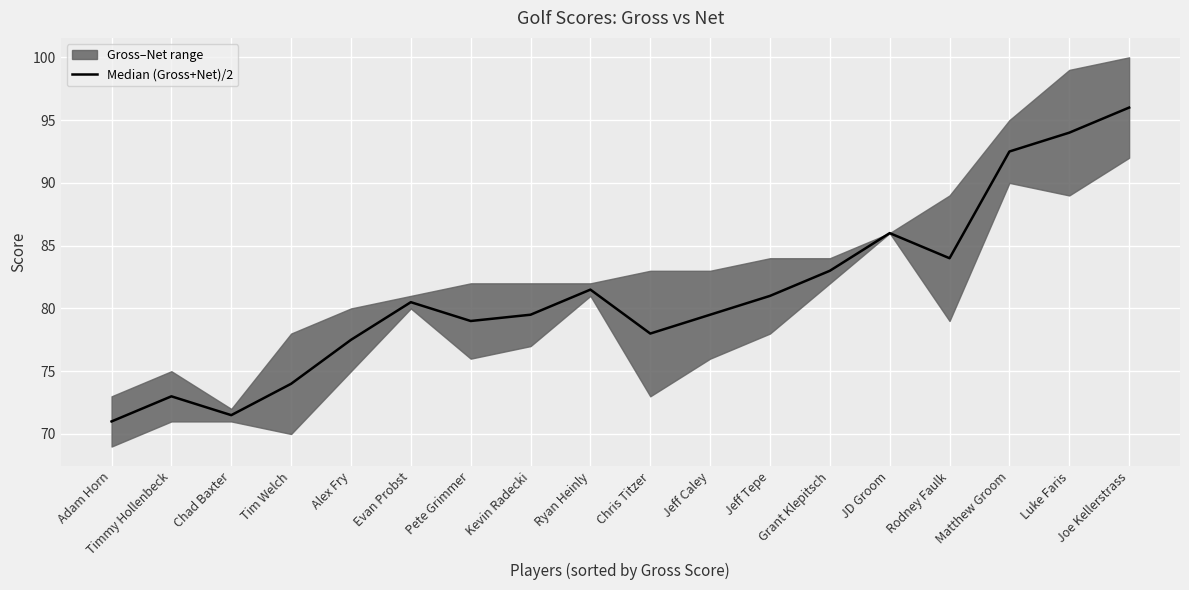

List the labels in order of value, largest first.

Joe Kellerstrass, Luke Faris, Matthew Groom, JD Groom, Rodney Faulk, Grant Klepitsch, Ryan Heinly, Jeff Tepe, Evan Probst, Kevin Radecki, Jeff Caley, Pete Grimmer, Chris Titzer, Alex Fry, Tim Welch, Timmy Hollenbeck, Chad Baxter, Adam Horn